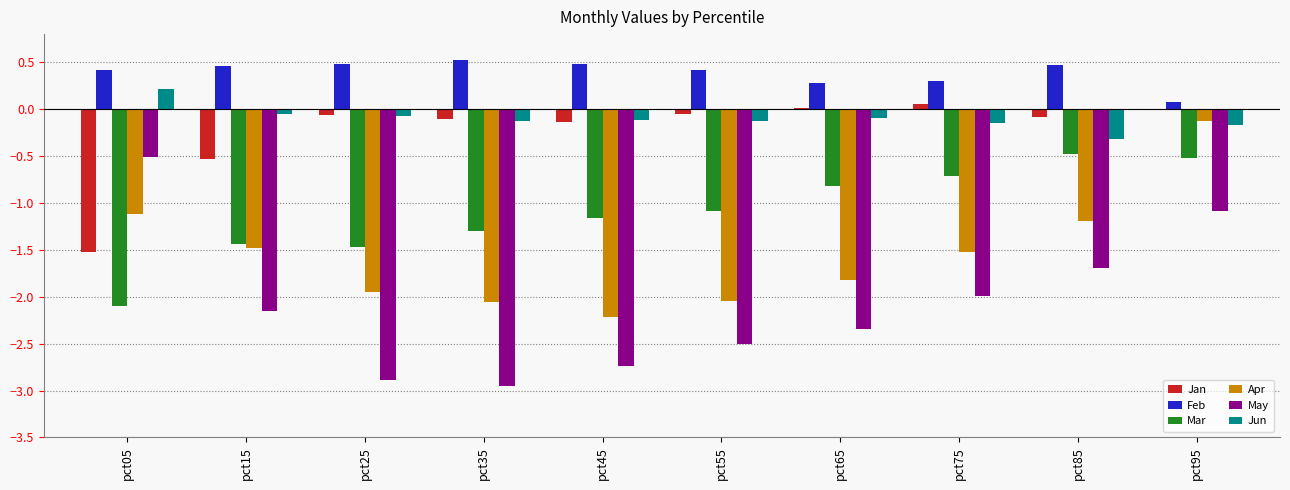

Which category has the highest value in the Apr series?

pct95